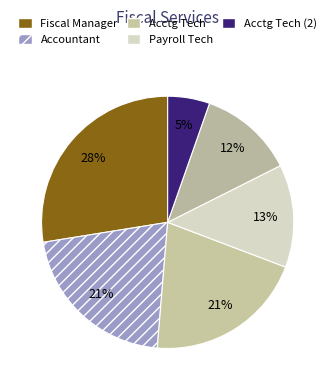

How many segments does this pie chart have?

6